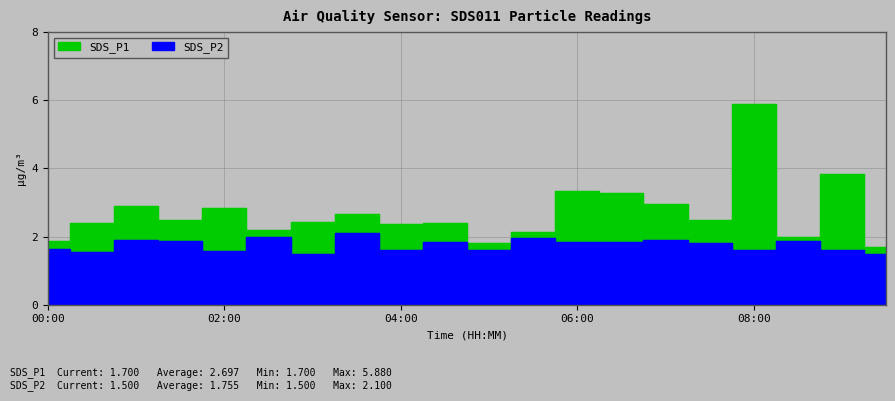

How many data points in SDS_P1 are less than 2?

4